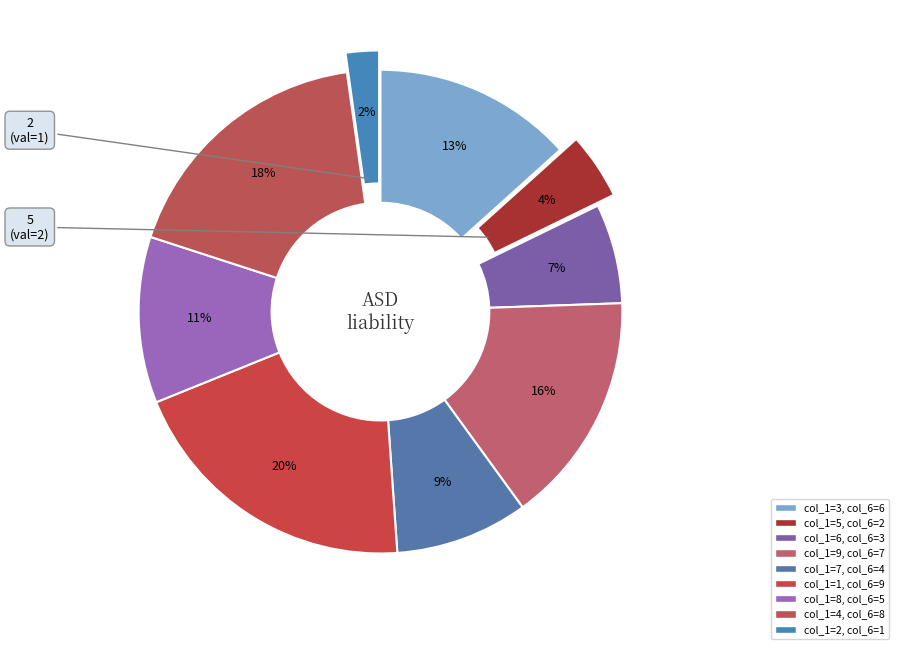

How many slices are in this pie chart?

9